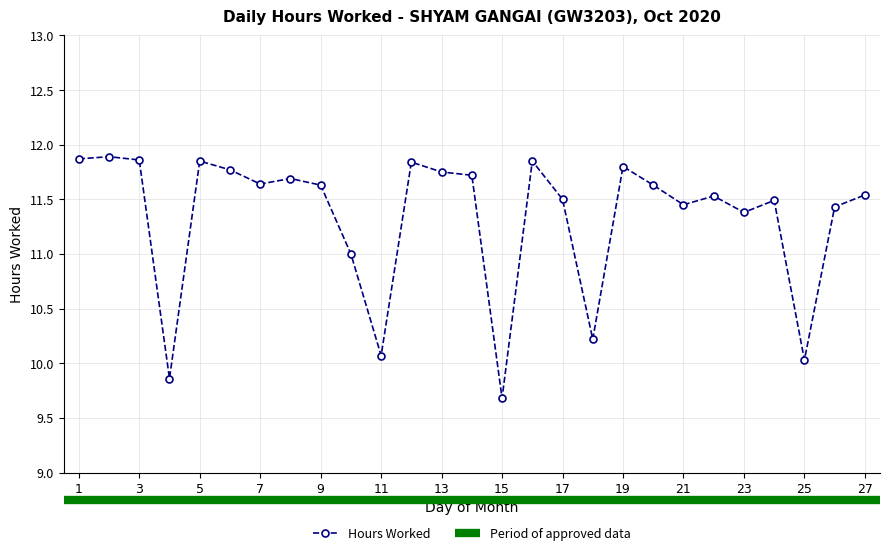

What is the difference between the values at 21 and 25?

1.4